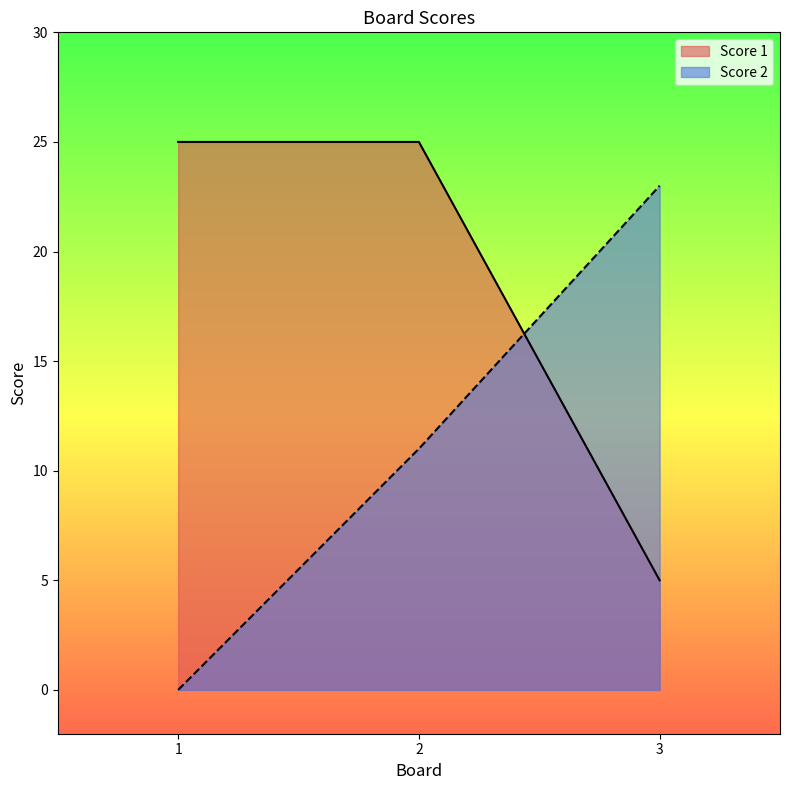

How many values in the Score 1 series are below 25?

1